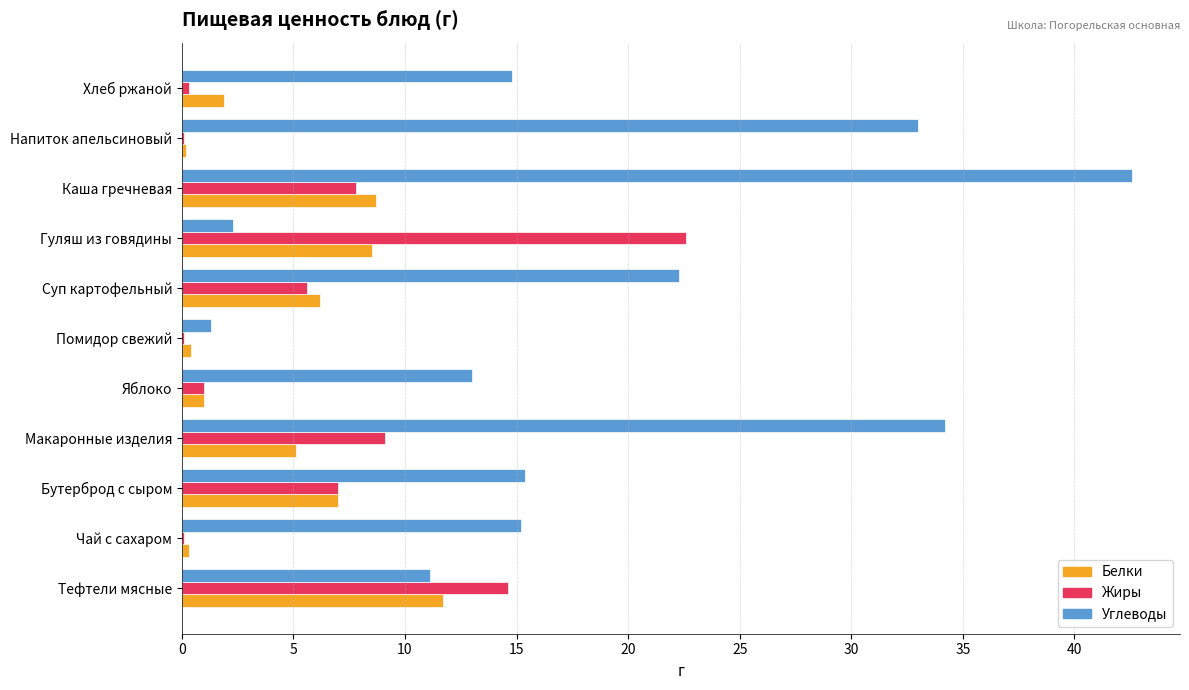

At which category does the chart reach its peak across all series?

Каша гречневая